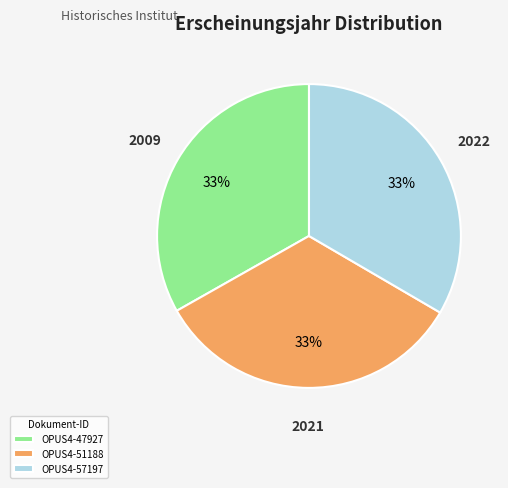

What percentage is the OPUS4-47927 slice, to the nearest percent?

33%